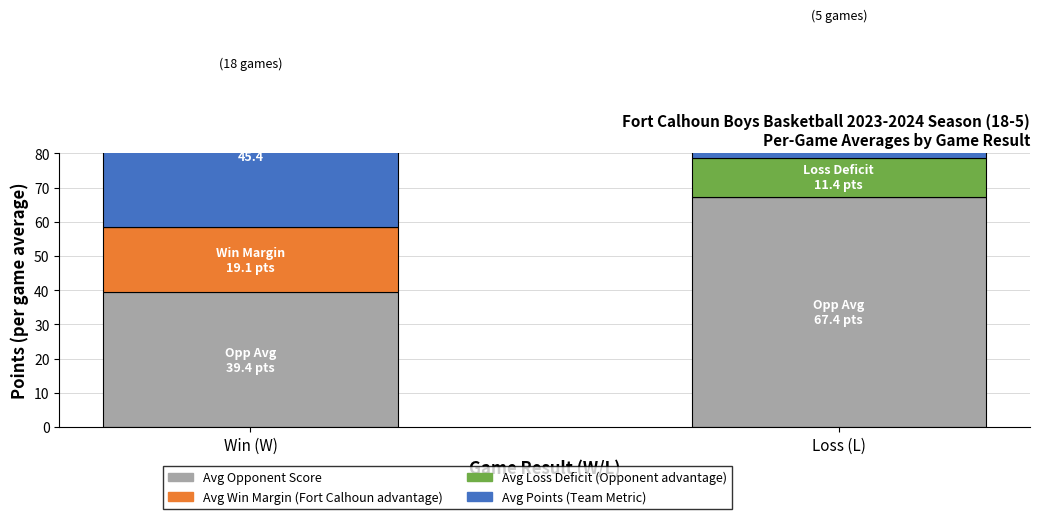

Count the number of categories in the chart.

2